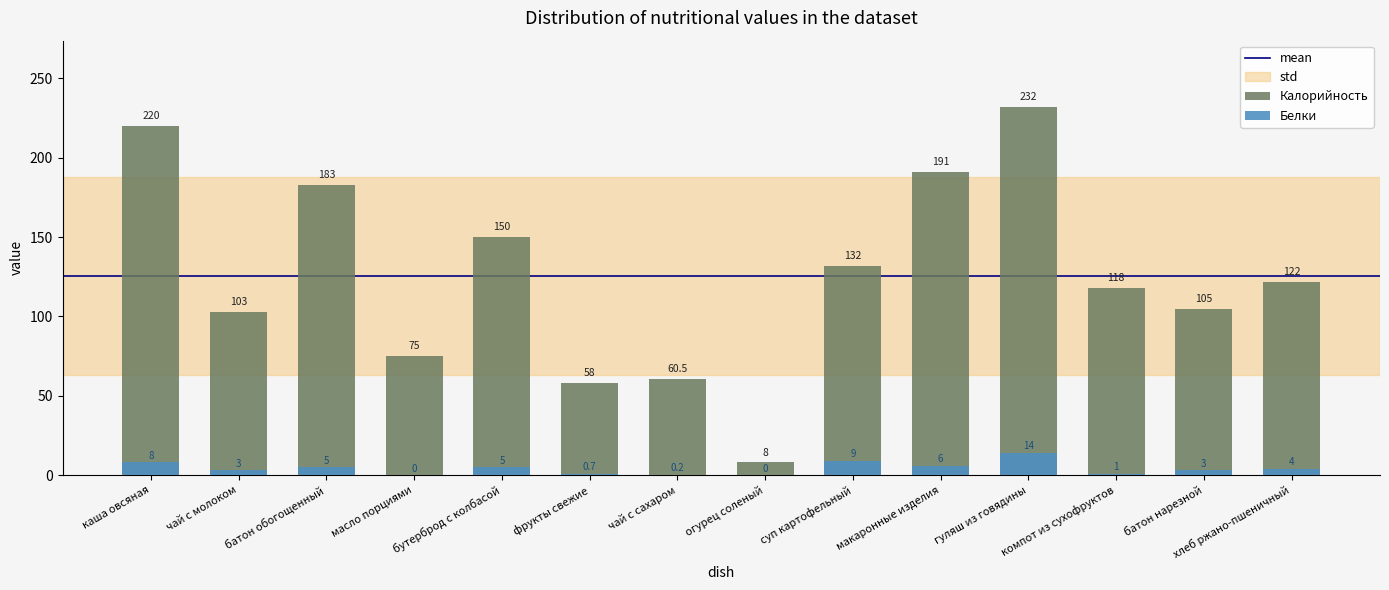

The Белки series shows 5.0 at батон обогощенный. True or false?

True